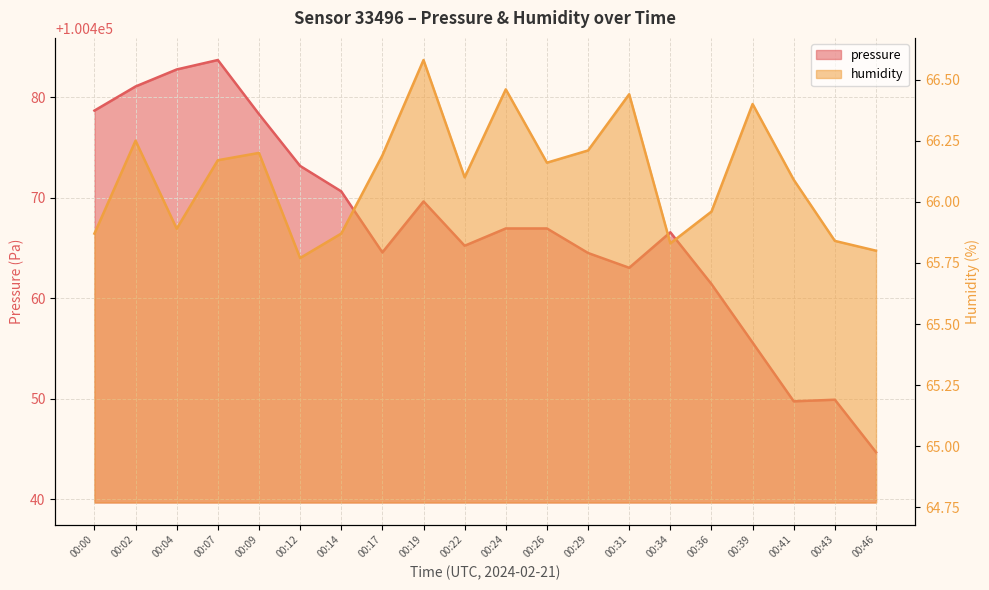

Which label corresponds to the smallest value in the chart?

00:12